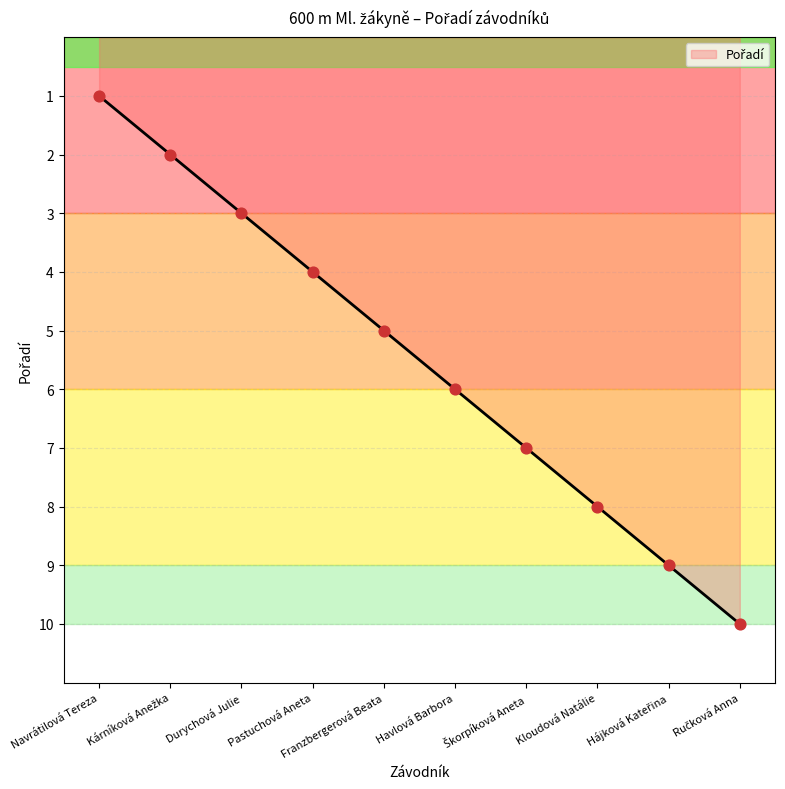

Which has a higher value, Navrátilová Tereza or Pastuchová Aneta?

Pastuchová Aneta